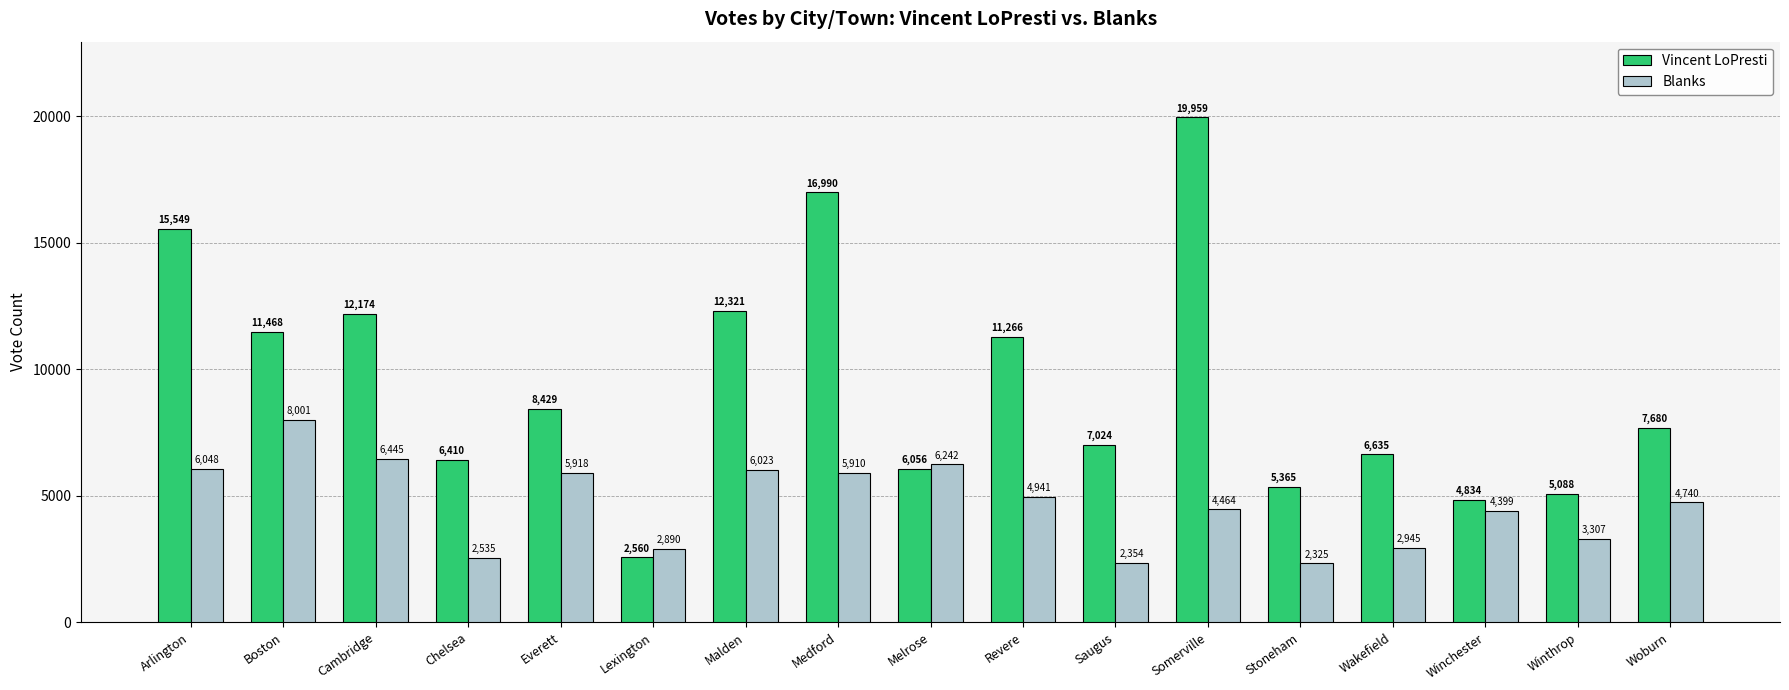

Reading left to right, extract all data points from this chart.

Vincent LoPresti: 15549	11468	12174	6410	8429	2560	12321	16990	6056	11266	7024	19959	5365	6635	4834	5088	7680
Blanks: 6048	8001	6445	2535	5918	2890	6023	5910	6242	4941	2354	4464	2325	2945	4399	3307	4740